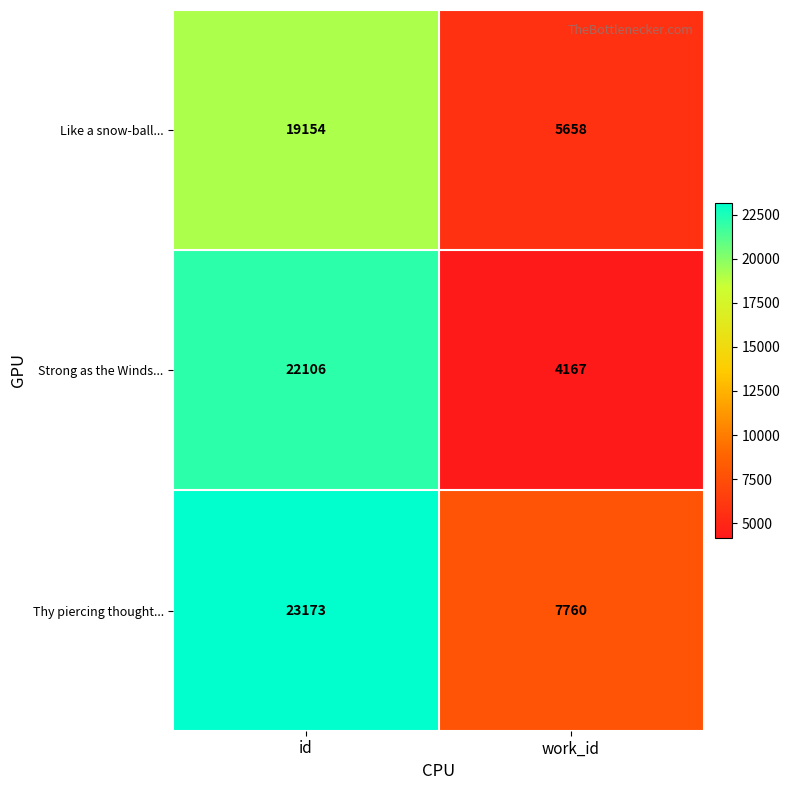

What is the spread (max minus min) of values at work_id?

3593